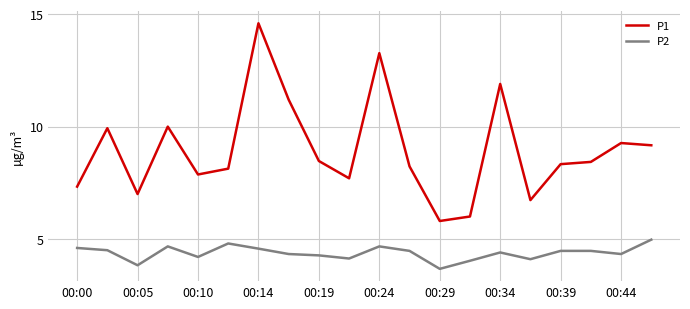

True or false: P2 and P1 cross at least once.

False